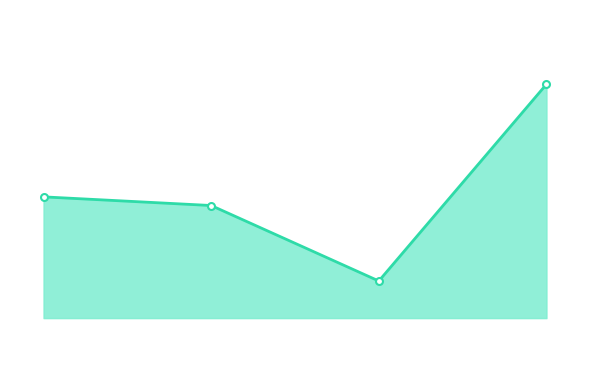

Is this an area chart (filled region under the line)?

Yes